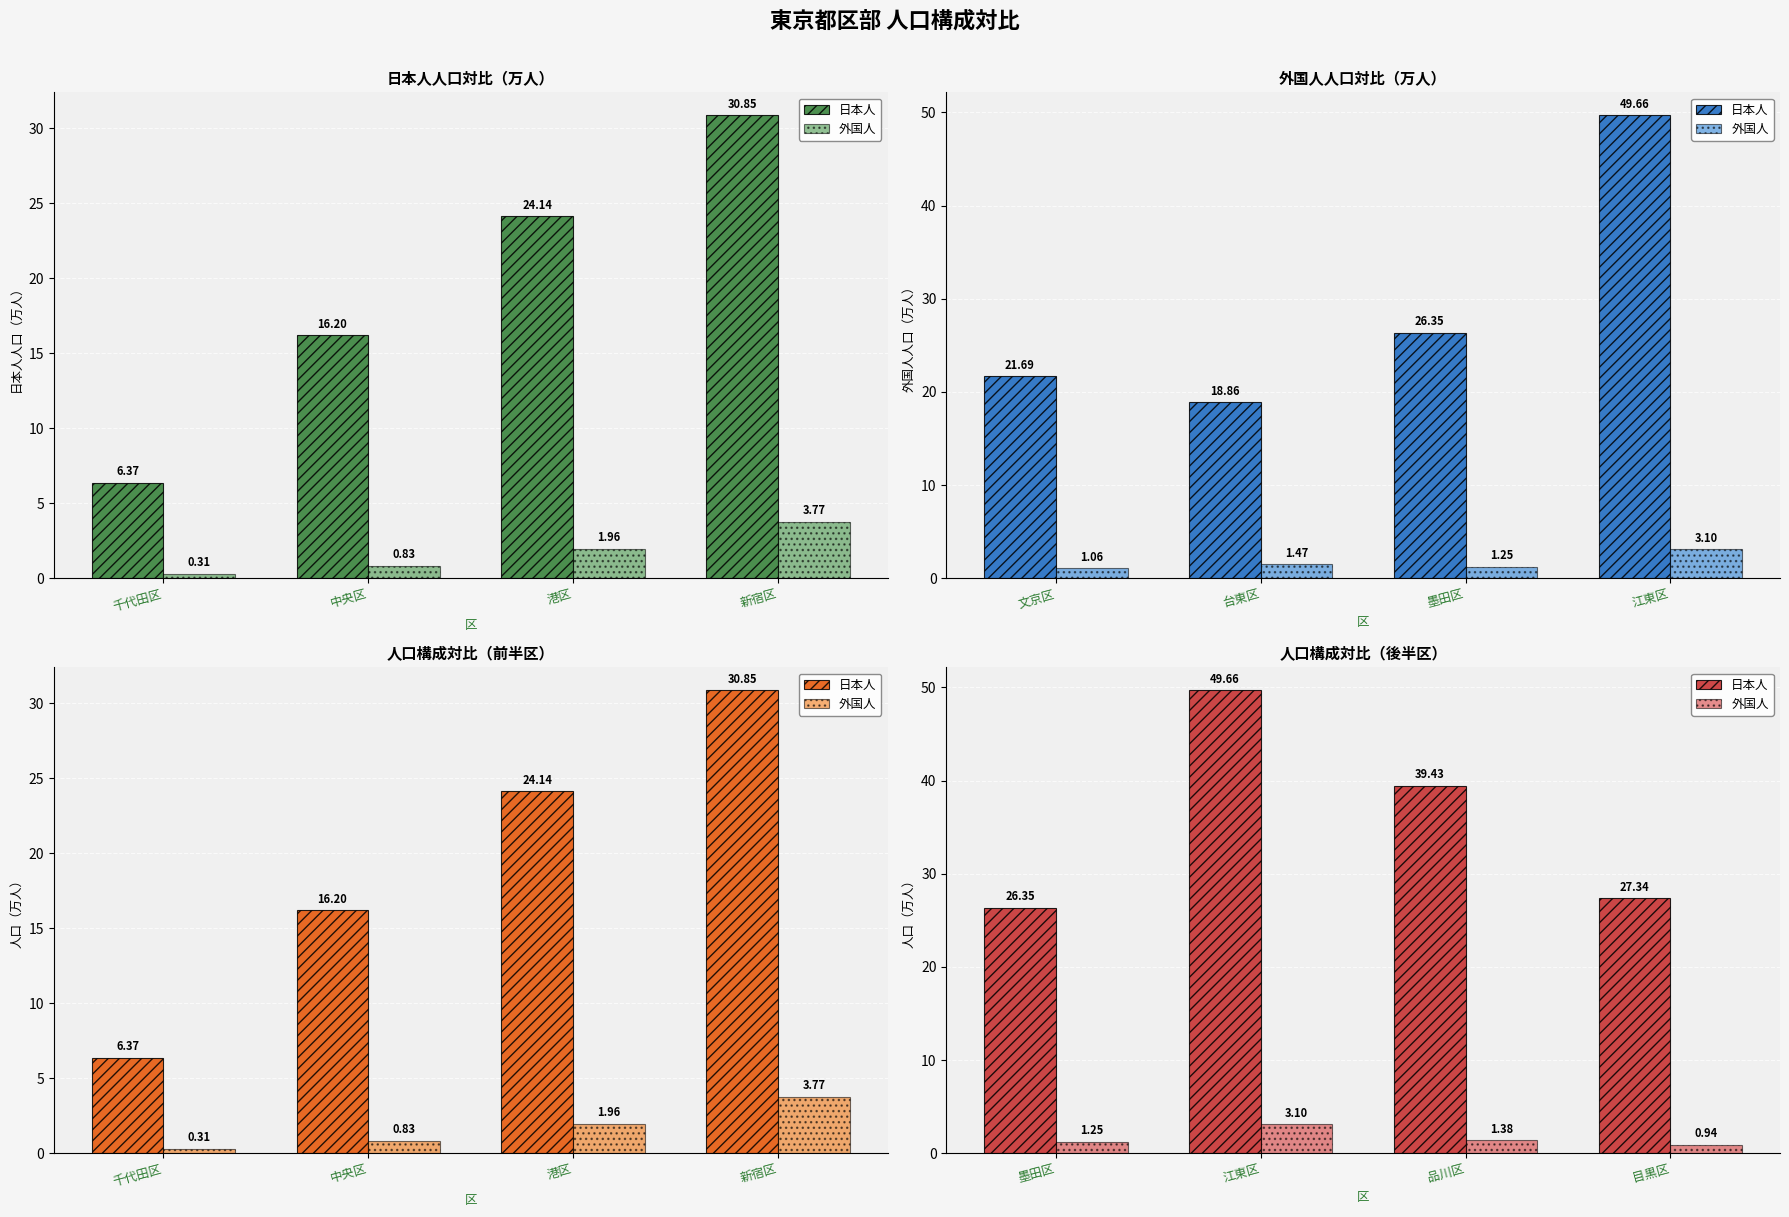

What is the label of the 3rd bar from the right?

江東区